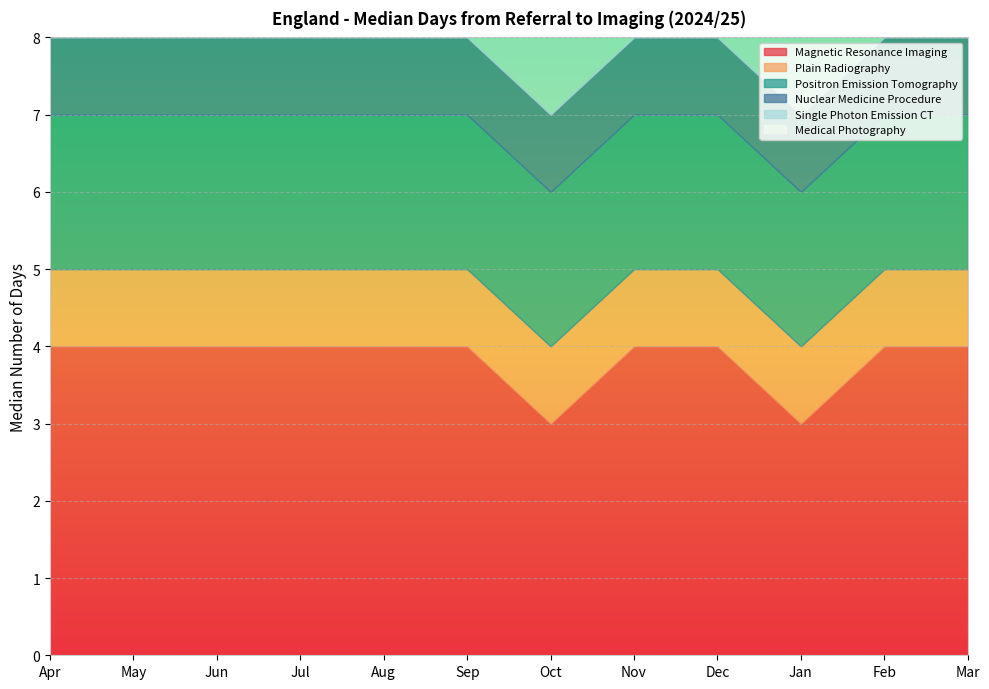

True or false: Single Photon Emission CT and Positron Emission Tomography intersect in this chart.

False